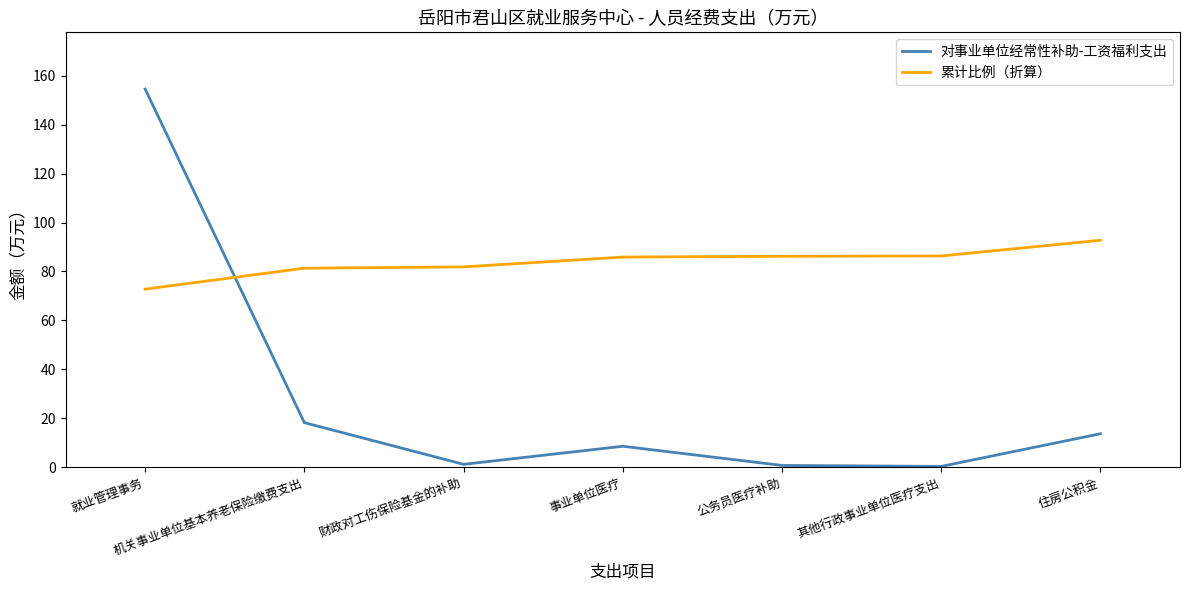

What position from the right is 机关事业单位基本养老保险缴费支出?

6